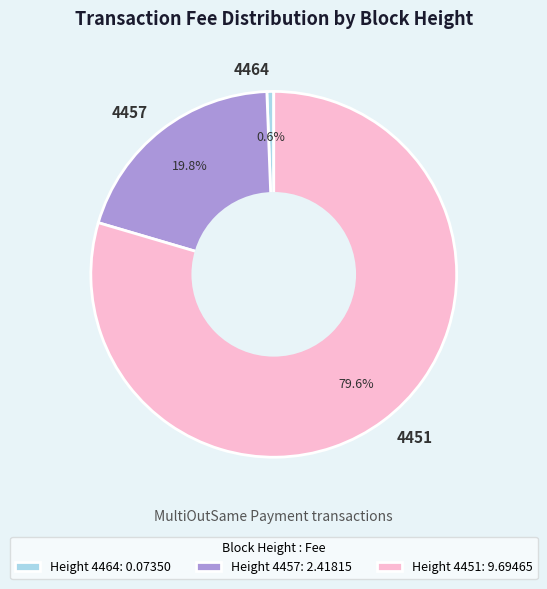

Count the number of slices in the pie.

3